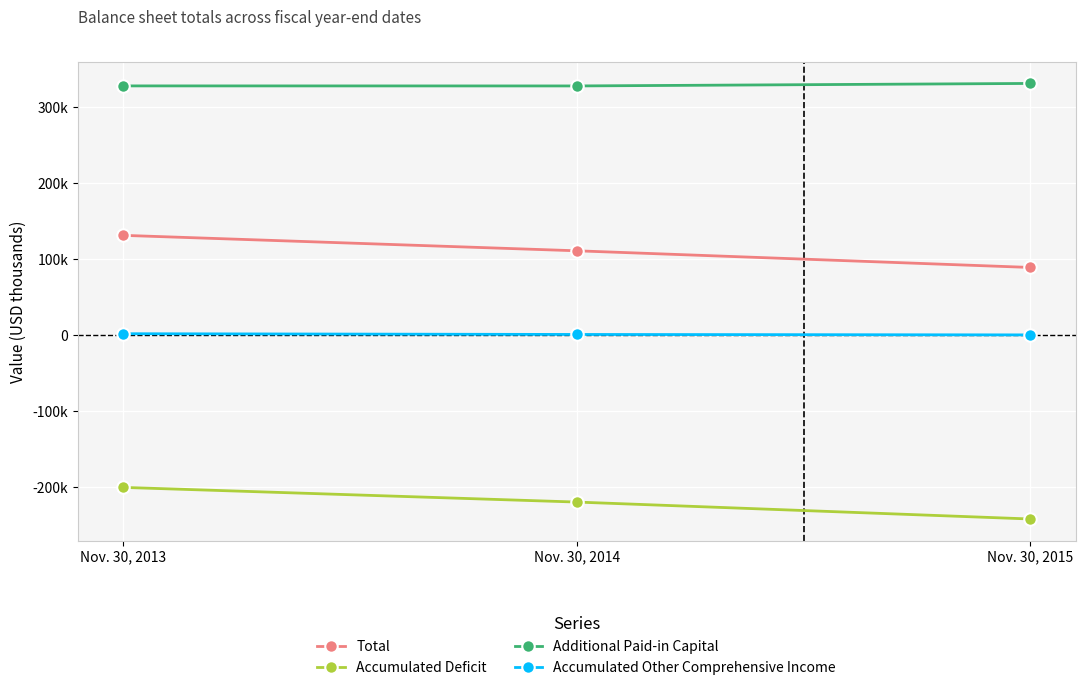

What is the value of the Accumulated Other Comprehensive Income point at the 3rd from the left?

24